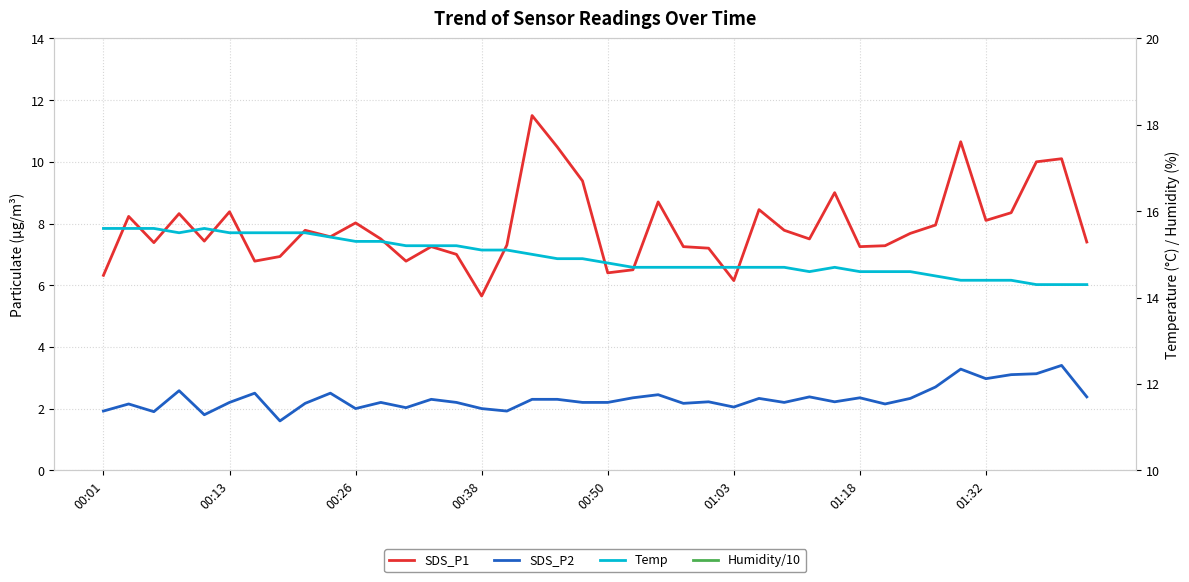

What is the value of the SDS_P1 point at the 4th from the left?

8.3